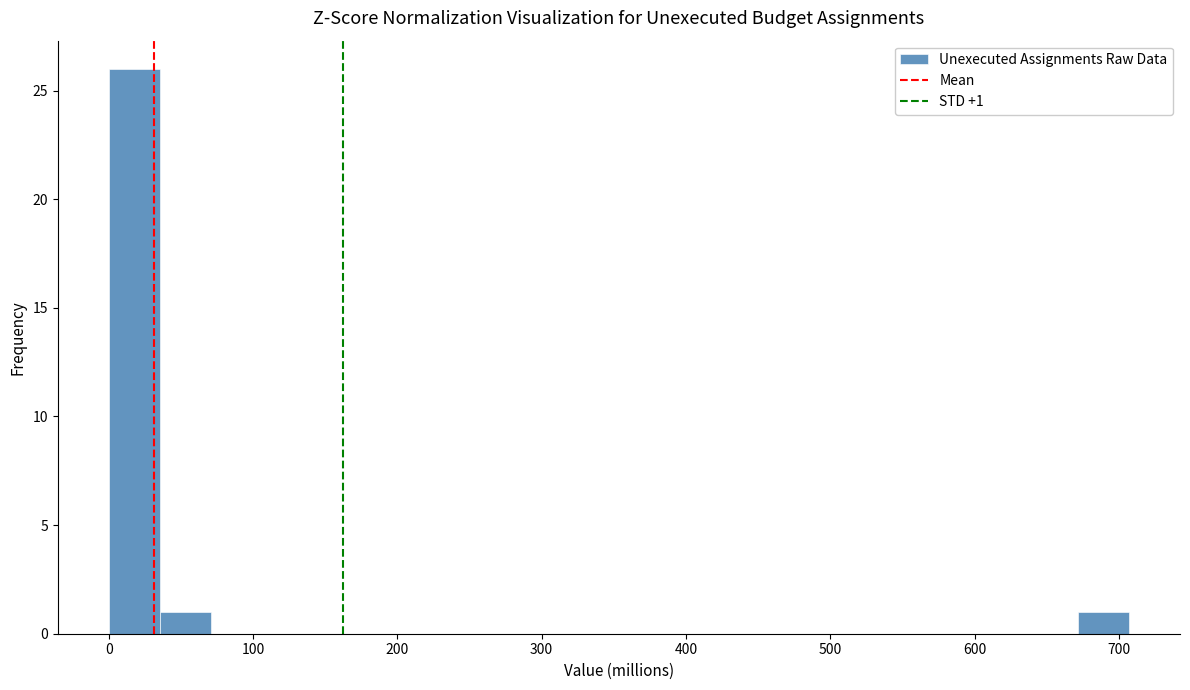

Around what value on the x-axis is the tallest bar? Give the approximate position of its centre, as read against the axis.

20